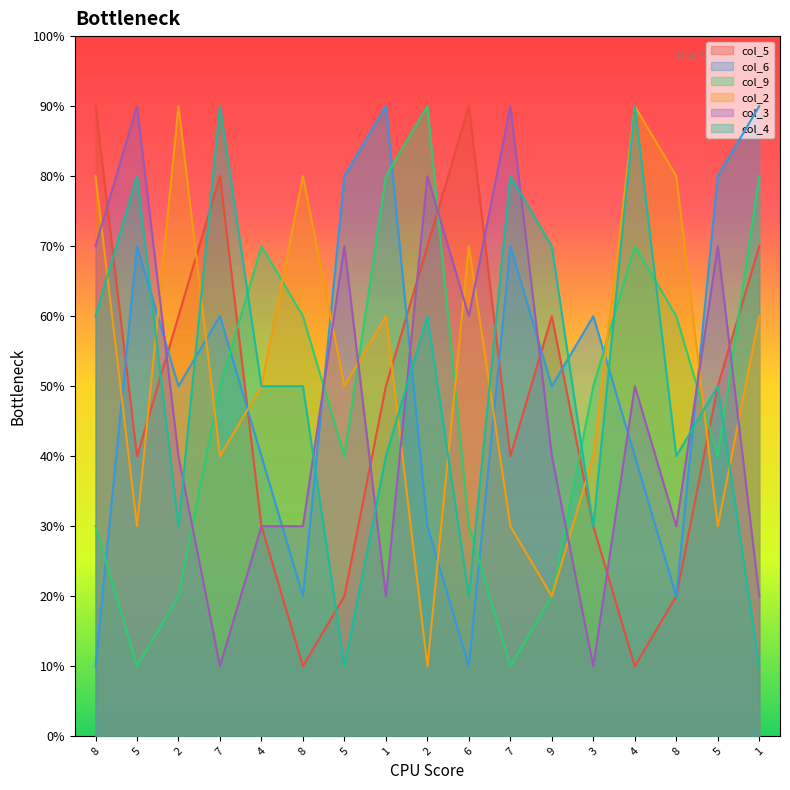

Which series ends up on top after the final intersection of col_3 and col_4?

col_3